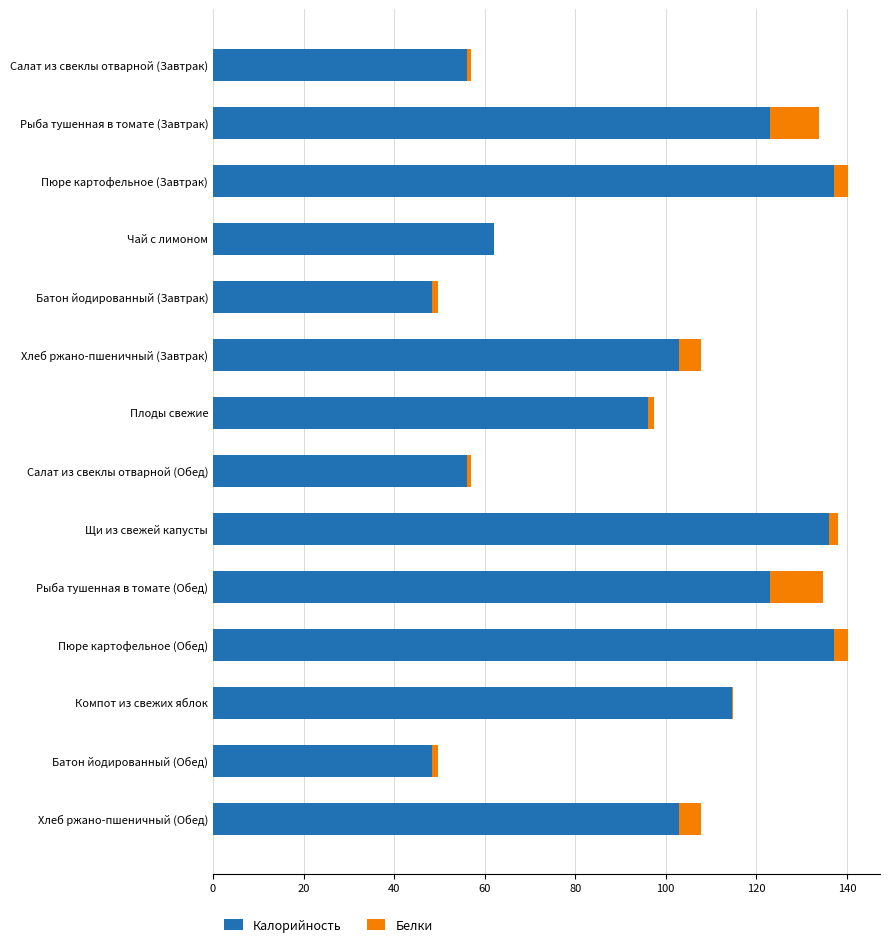

Is it true that Калорийность equals 194.1 at Пюре картофельное (Завтрак)?

False